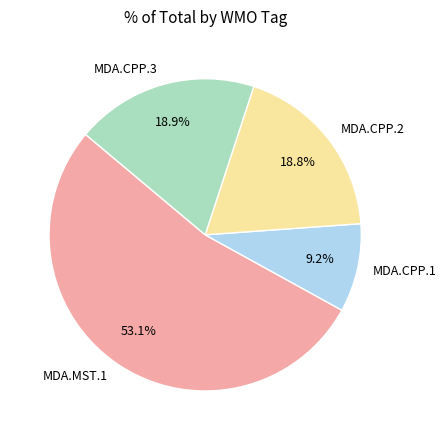

Which category has the biggest portion of the pie?

MDA.MST.1